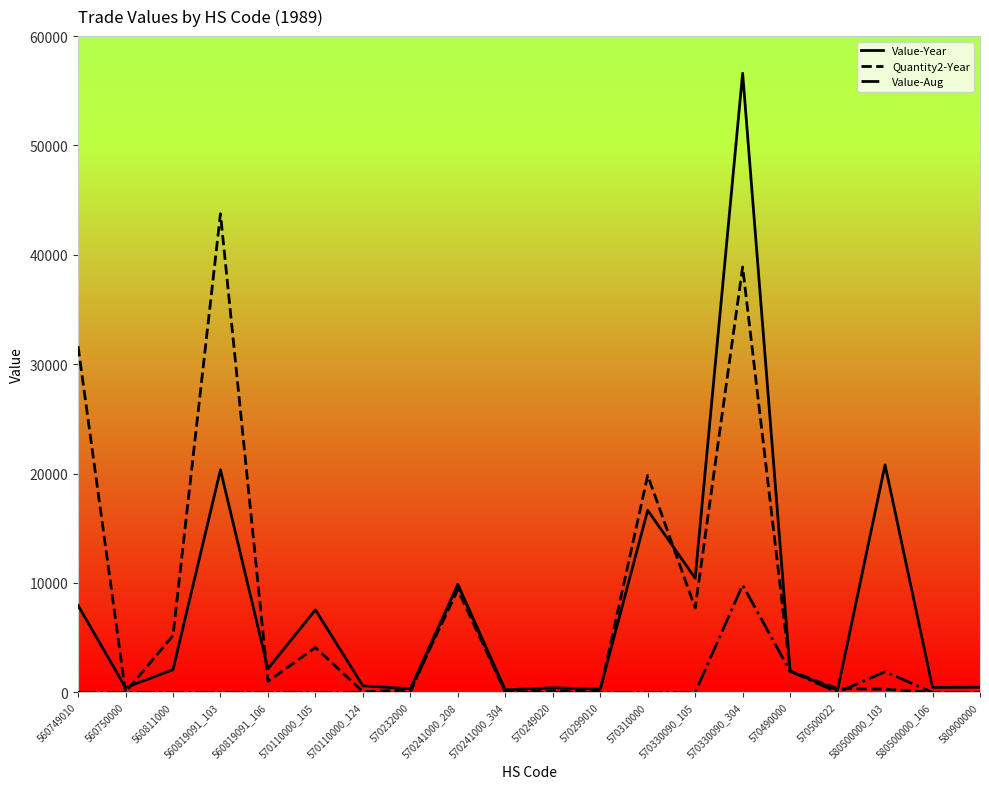

Which series has the widest spread of values?

Value-Year